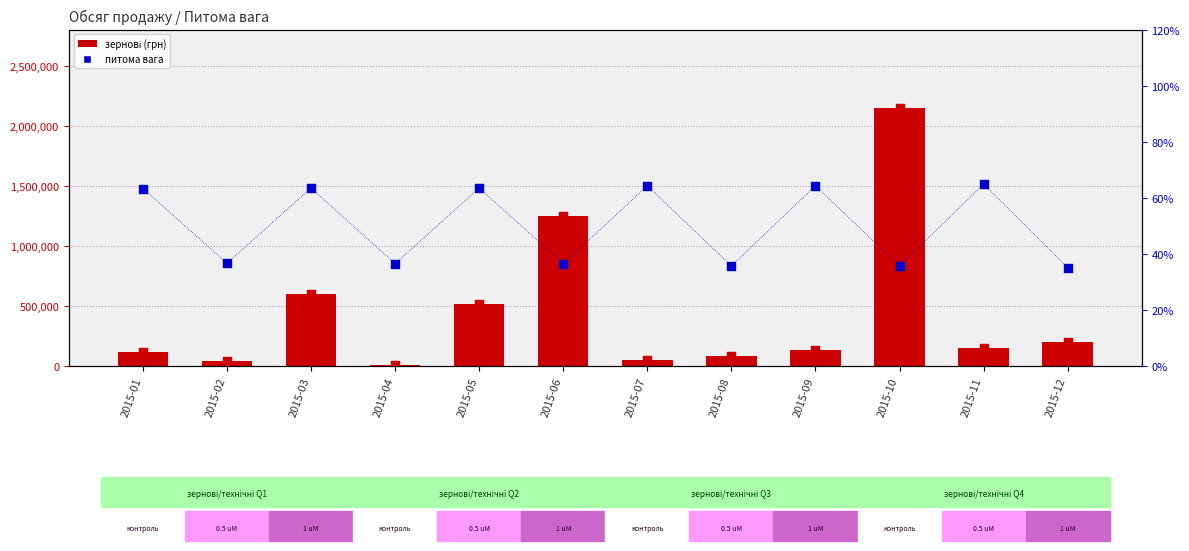

At how many categories does at least one series exceed 1349623?

1